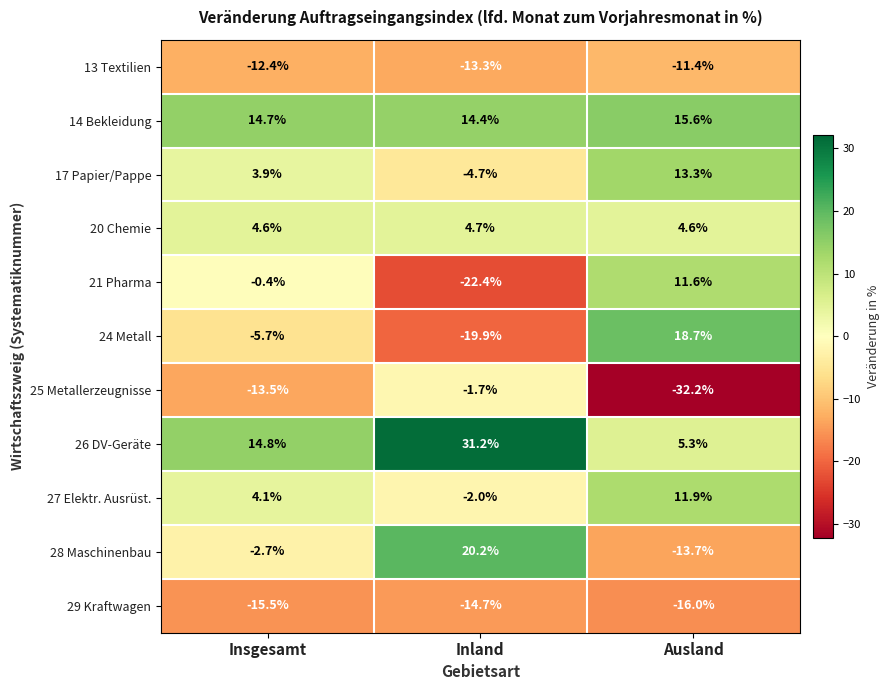

How many negative values does the 17 Papier/Pappe series have?

1